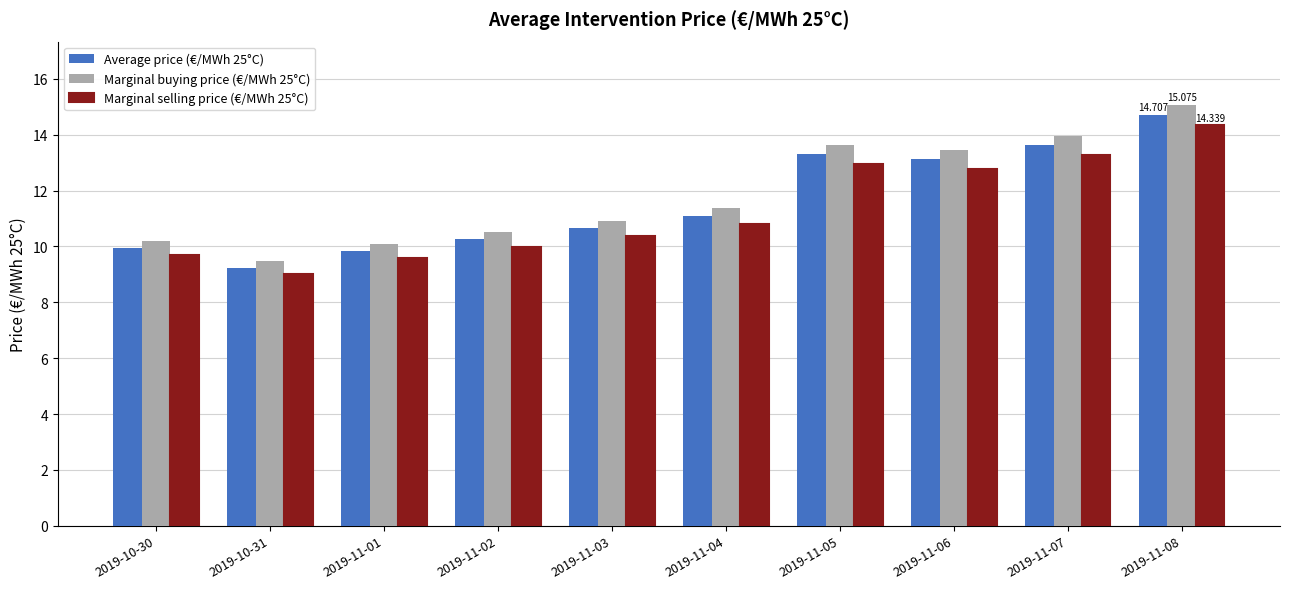

Reading left to right, list all the values displayed in this chart.

Average price (€/MWh 25°C): 2019-10-30=9.9	2019-10-31=9.2	2019-11-01=9.8	2019-11-02=10.3	2019-11-03=10.6	2019-11-04=11.1	2019-11-05=13.3	2019-11-06=13.1	2019-11-07=13.6	2019-11-08=14.7
Marginal buying price (€/MWh 25°C): 2019-10-30=10.2	2019-10-31=9.5	2019-11-01=10.1	2019-11-02=10.5	2019-11-03=10.9	2019-11-04=11.4	2019-11-05=13.6	2019-11-06=13.4	2019-11-07=14.0	2019-11-08=15.1
Marginal selling price (€/MWh 25°C): 2019-10-30=9.7	2019-10-31=9.0	2019-11-01=9.6	2019-11-02=10.0	2019-11-03=10.4	2019-11-04=10.8	2019-11-05=13.0	2019-11-06=12.8	2019-11-07=13.3	2019-11-08=14.3